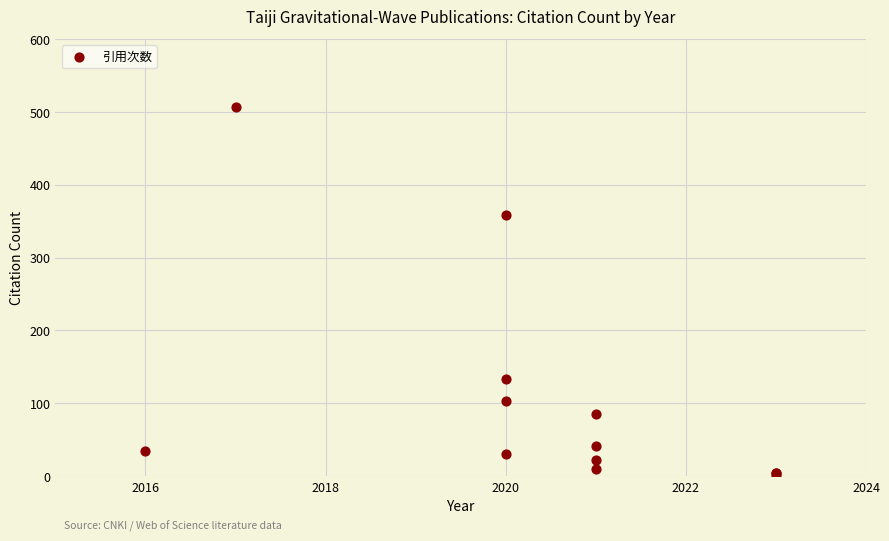

What Y value in the scatter plot is closest to 253?

358